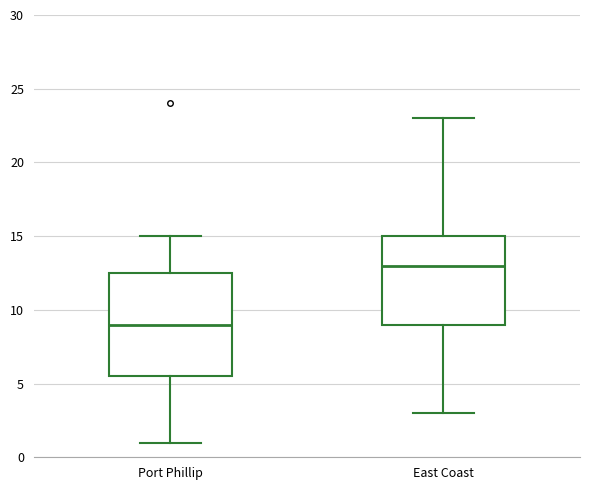

Reading left to right, transcribe this box plot: for each box, give where its median line is, the range the box spans, and where its two whiskers end, as read against the y-axis. The values are not printed on the chart, so give them approximately, as read against the axis.

Port Phillip: median 9.0, box 5.5 to 12.5, whiskers 1.0 to 15.0
East Coast: median 13.0, box 9.0 to 15.0, whiskers 3.0 to 23.0